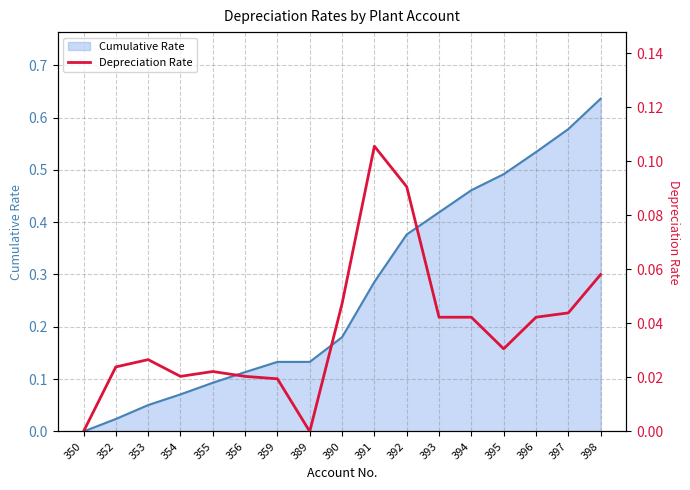

Count the number of categories in the chart.

17